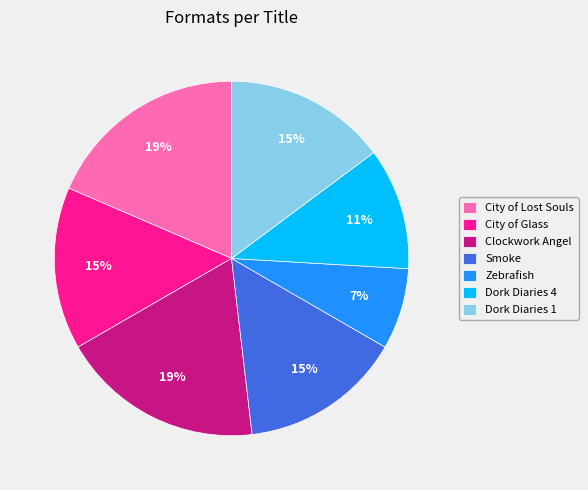

To the nearest percent, what percentage of the pie is Zebrafish?

7%